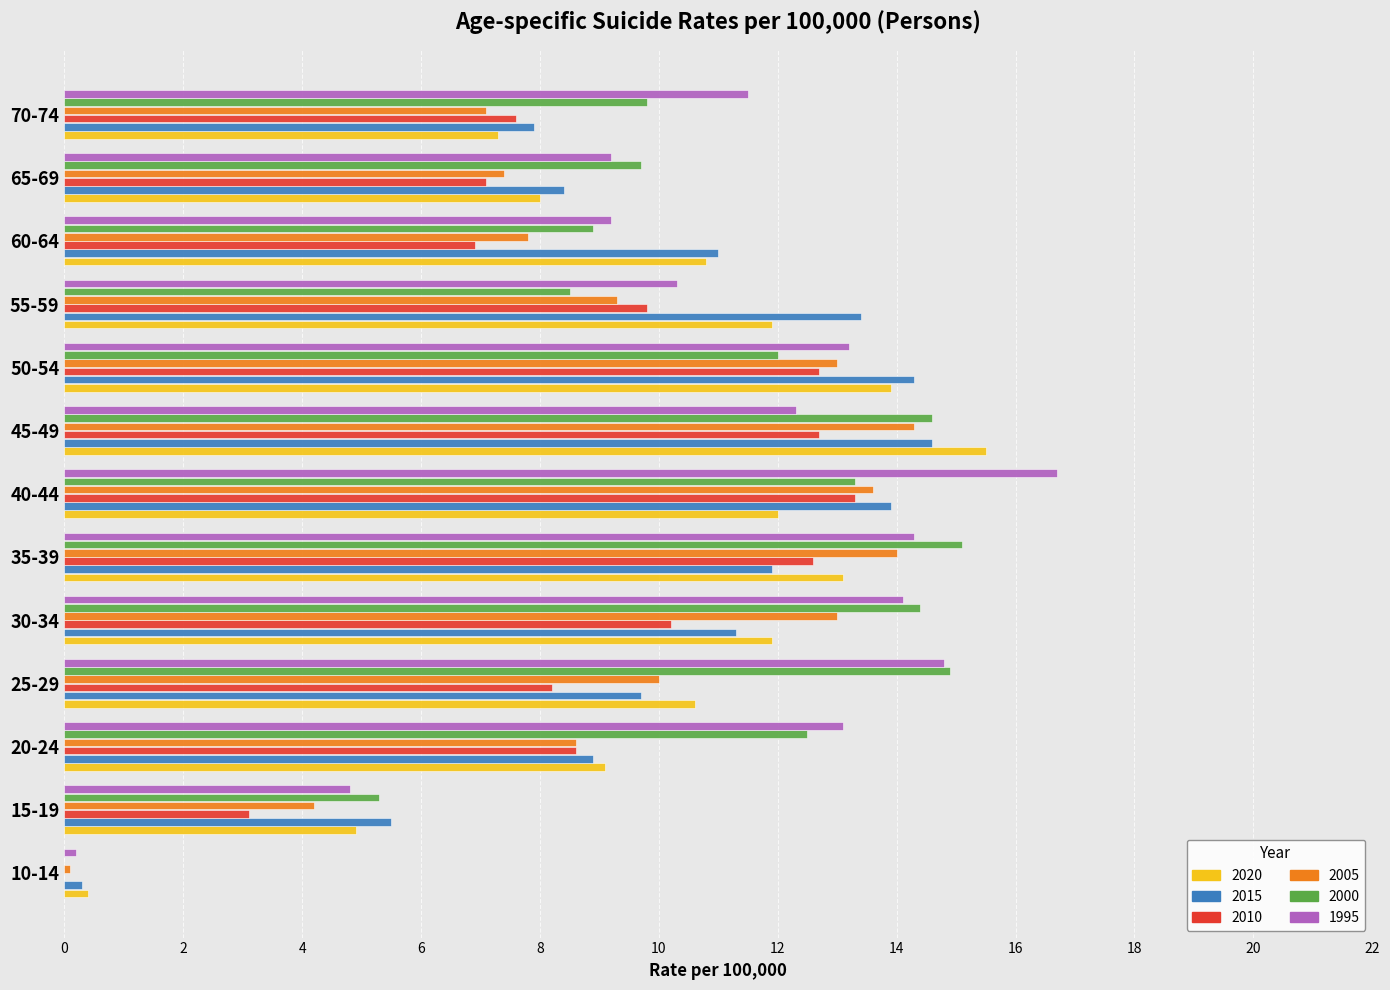

What is the sum of the 2015 values at 25-29 and 70-74?

17.6